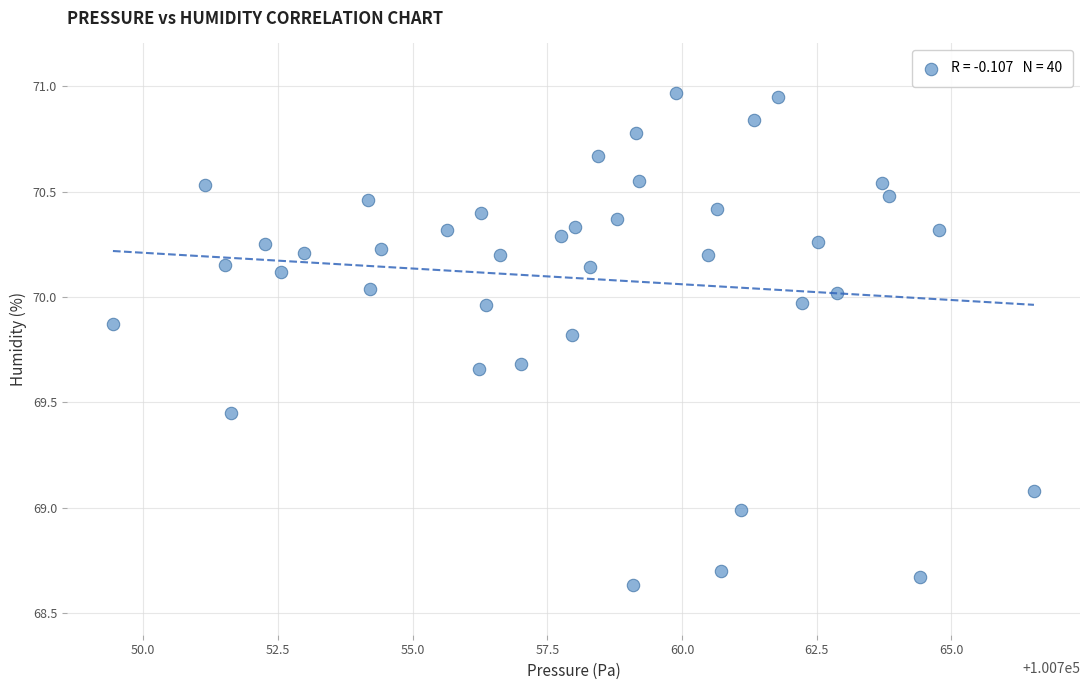

What is the range of Y values (max minus min)?

2.3